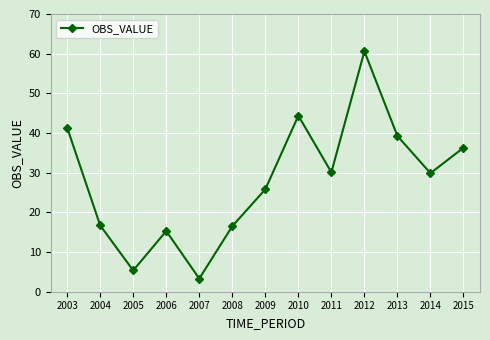

True or false: the data shows 60.6 at 2012.

True